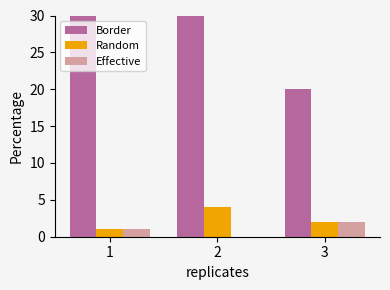

The value of Random at 3 is 3. True or false?

False